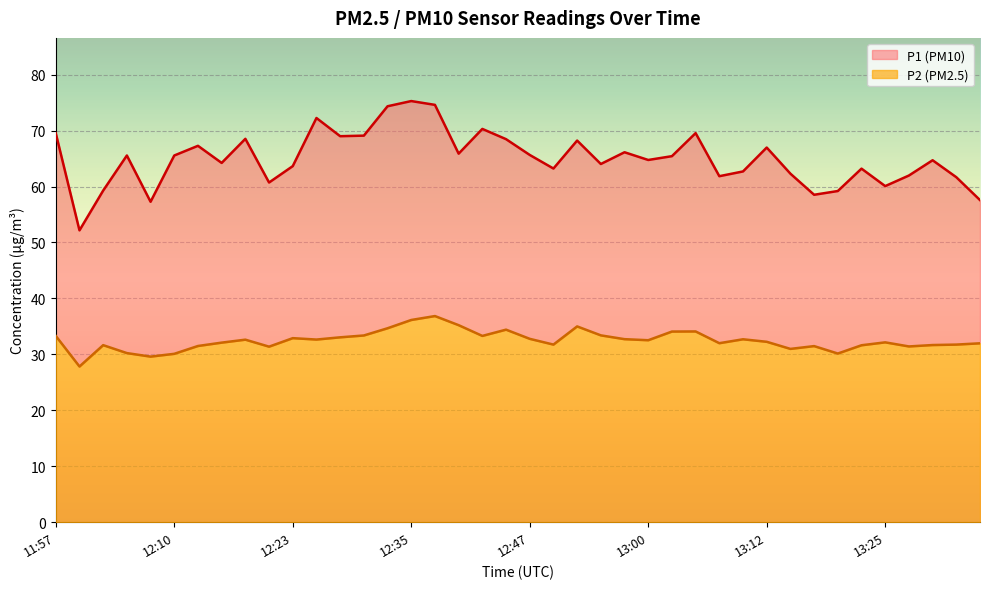

Rank the series at 13:22 from highest to lowest value.

P1, P2